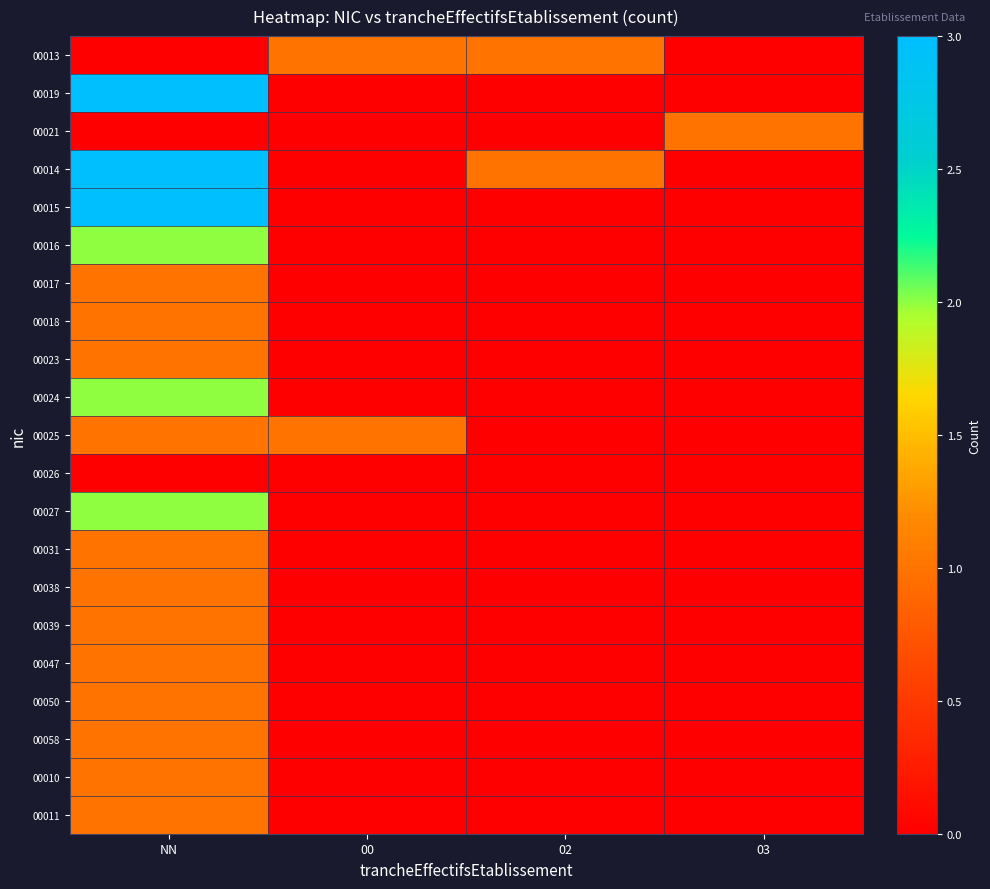

Reading left to right, extract all data points from this chart.

00013: NN=0	00=1	02=1	03=0
00019: NN=3	00=0	02=0	03=0
00021: NN=0	00=0	02=0	03=1
00014: NN=3	00=0	02=1	03=0
00015: NN=3	00=0	02=0	03=0
00016: NN=2	00=0	02=0	03=0
00017: NN=1	00=0	02=0	03=0
00018: NN=1	00=0	02=0	03=0
00023: NN=1	00=0	02=0	03=0
00024: NN=2	00=0	02=0	03=0
00025: NN=1	00=1	02=0	03=0
00026: NN=0	00=0	02=0	03=0
00027: NN=2	00=0	02=0	03=0
00031: NN=1	00=0	02=0	03=0
00038: NN=1	00=0	02=0	03=0
00039: NN=1	00=0	02=0	03=0
00047: NN=1	00=0	02=0	03=0
00050: NN=1	00=0	02=0	03=0
00058: NN=1	00=0	02=0	03=0
00010: NN=1	00=0	02=0	03=0
00011: NN=1	00=0	02=0	03=0